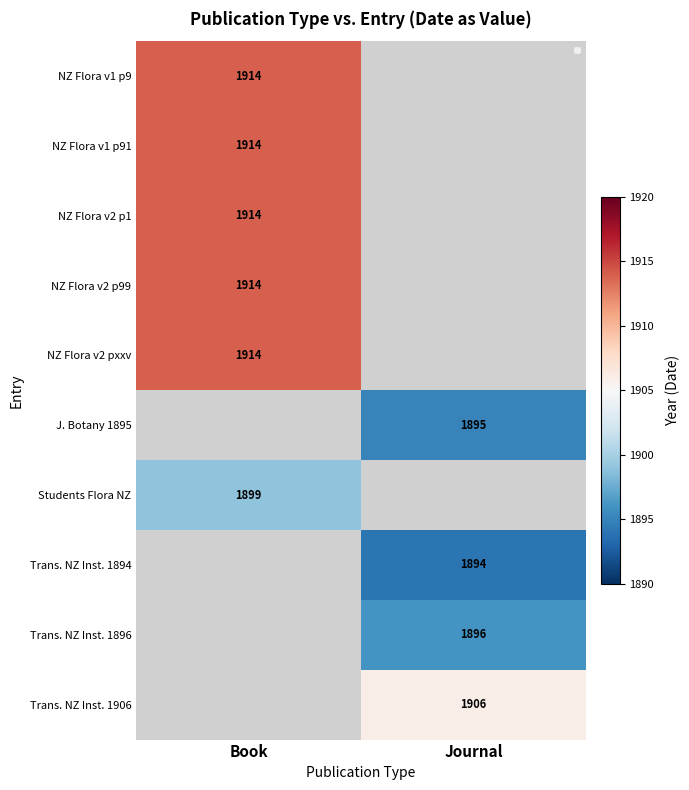

True or false: J. Botany 1895 has a value of 1895 at Journal.

True